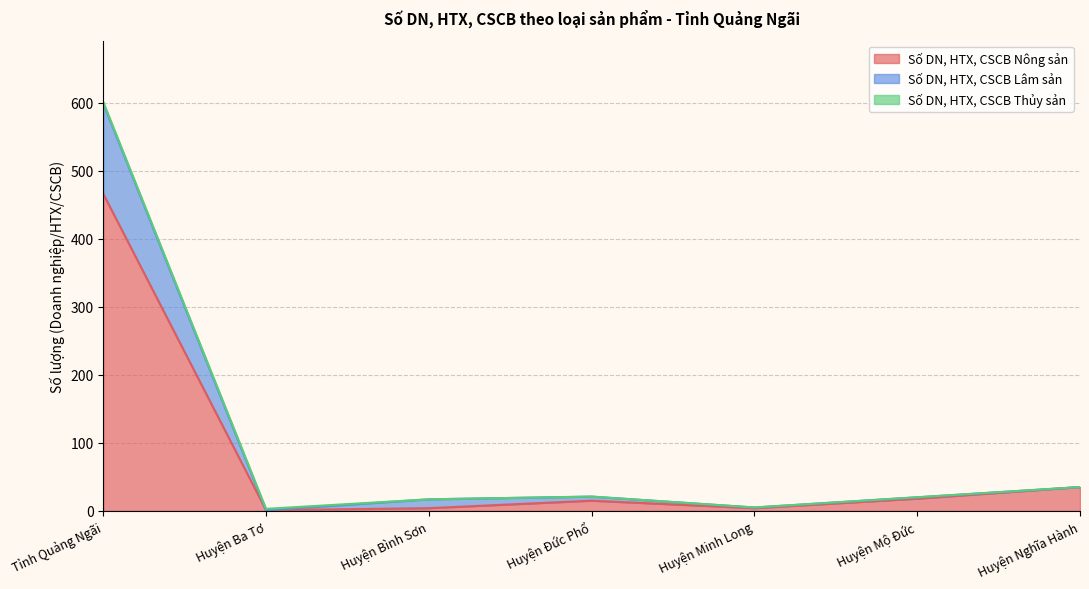

Does the chart have visible grid lines?

Yes